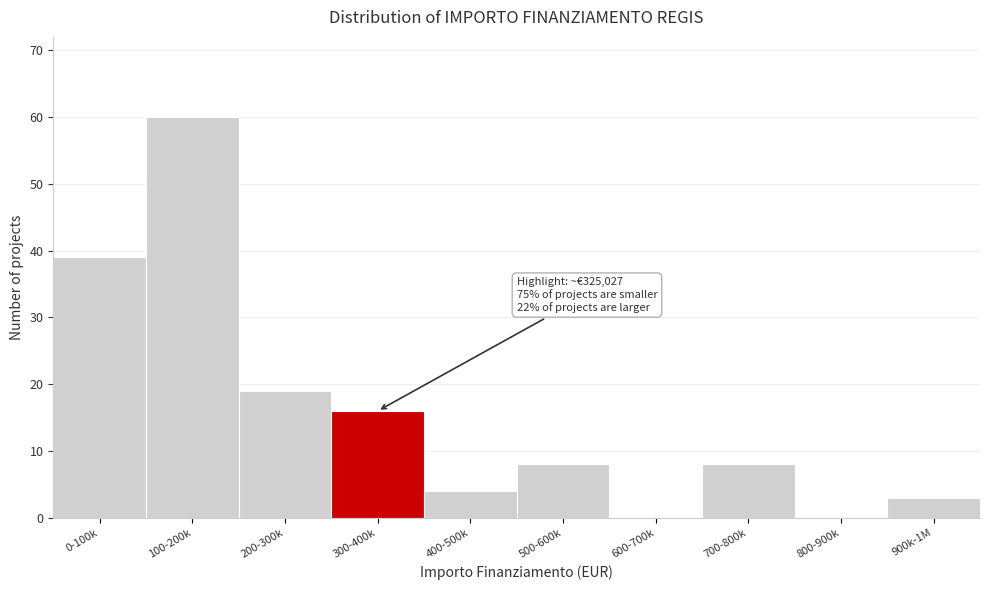

Reading right to left, what are all the values shown in this chart?

900k-1M=3	800-900k=0	700-800k=8	600-700k=0	500-600k=8	400-500k=4	300-400k=16	200-300k=19	100-200k=60	0-100k=39